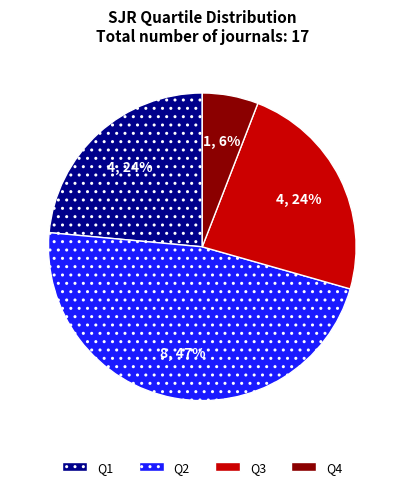

Is it true that Q2 is 40% of the pie?

False